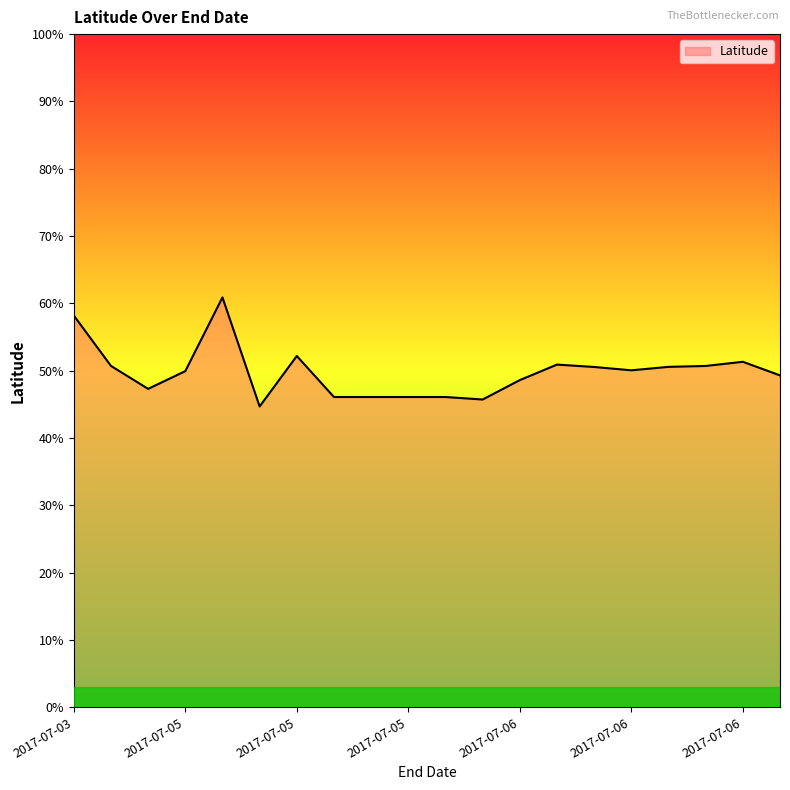

What is the difference between the maximum and minimum values?

16.2